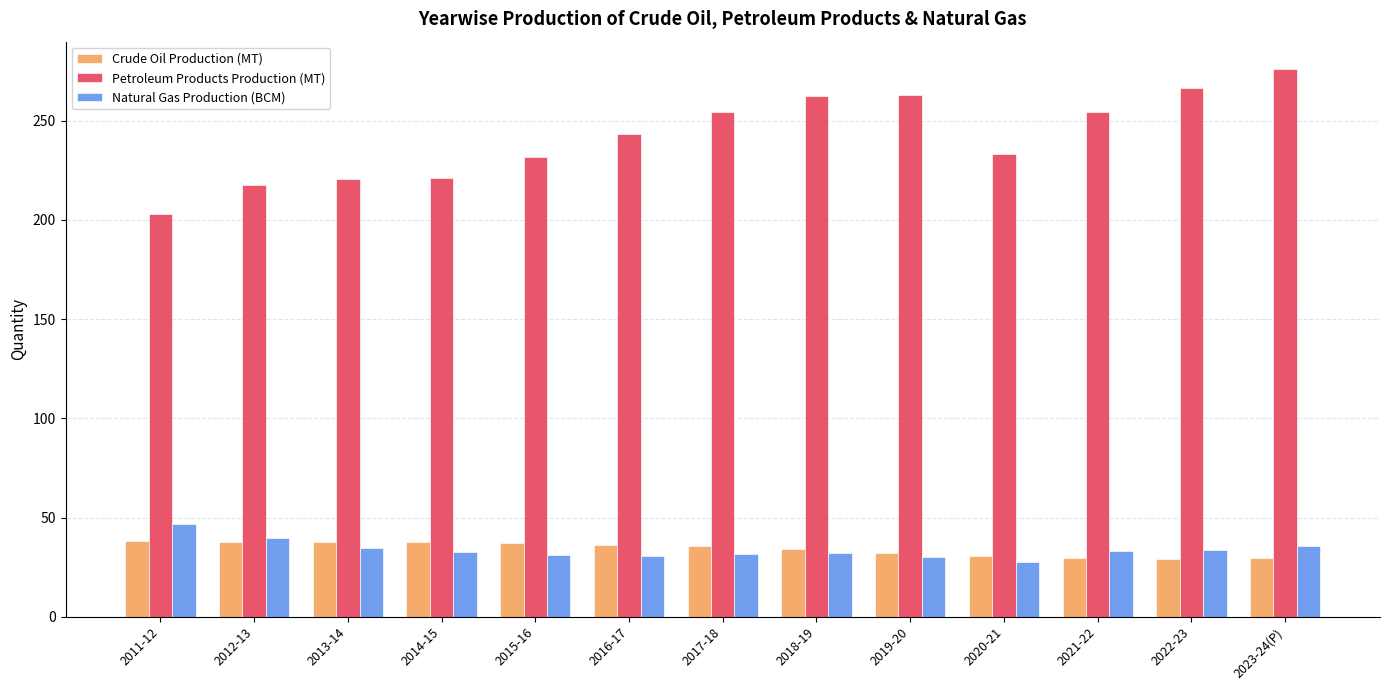

What is the maximum value shown in the chart?

276.1